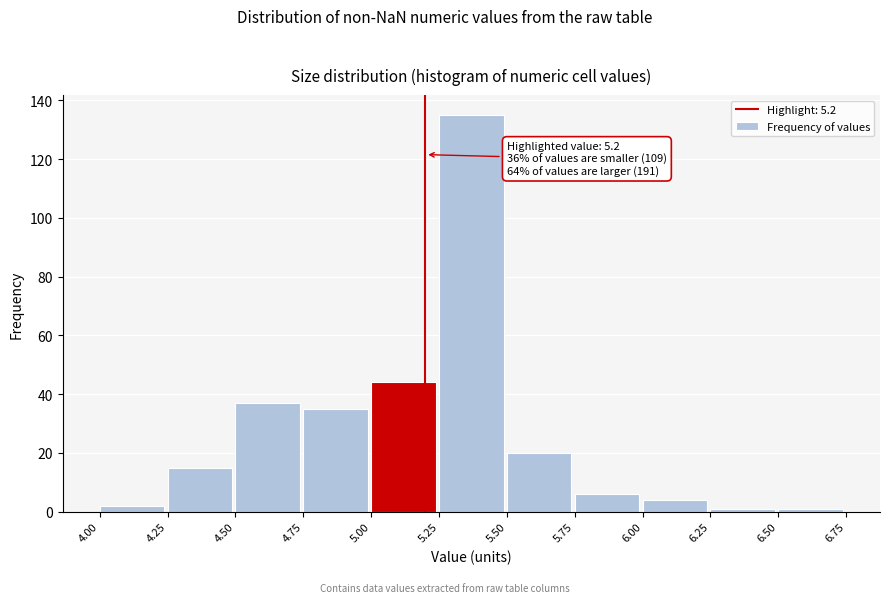

Over which range of the x-axis is the bar tallest?

5.25 to 5.50